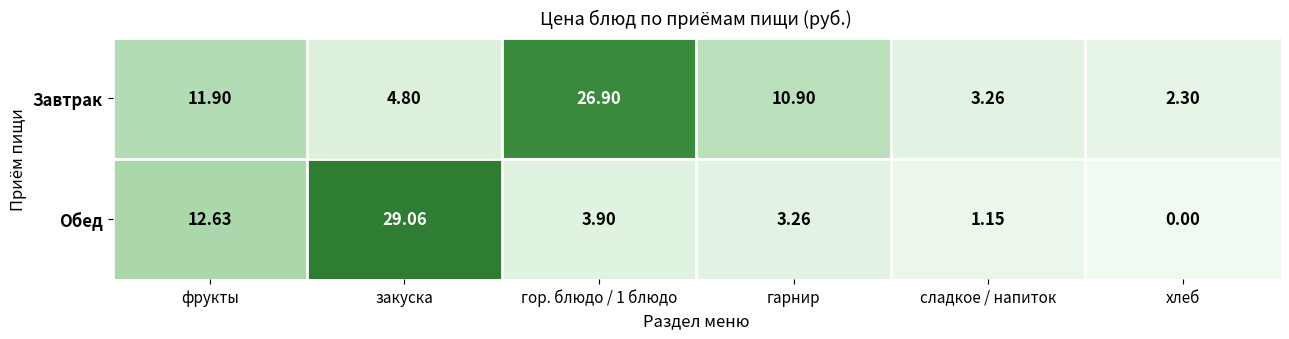

What is the total value across all series at сладкое / напиток?

4.4